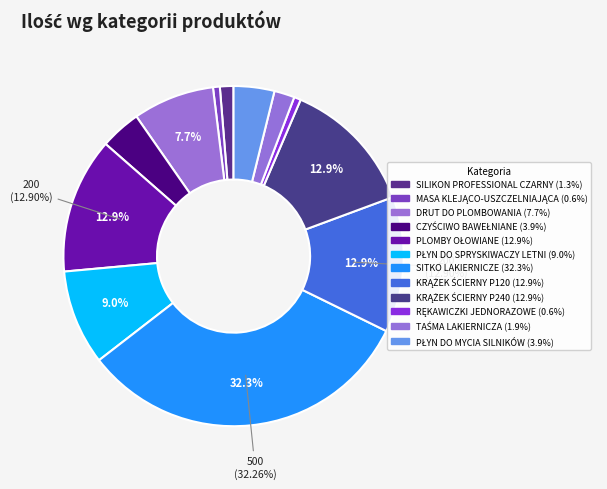

What is the total percentage of TAŚMA LAKIERNICZA and RĘKAWICZKI JEDNORAZOWE?

2.6%